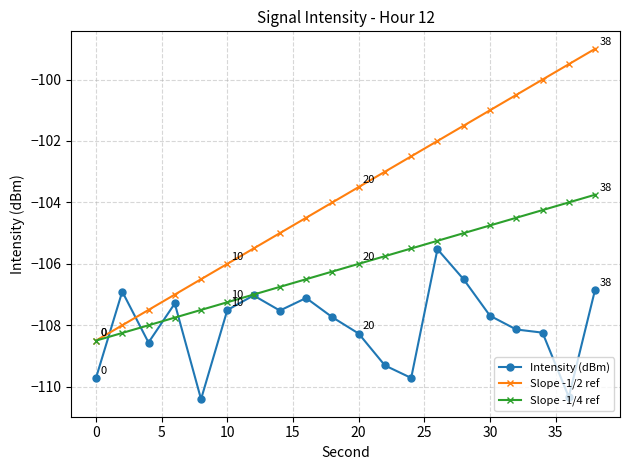

Which series has the widest spread of values?

Slope -1/2 ref